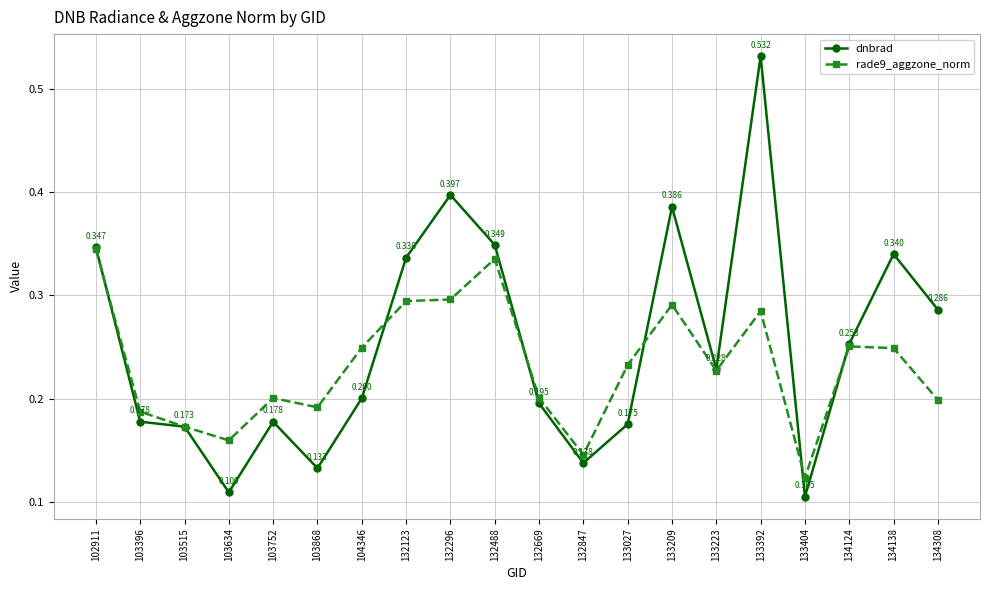

Count the number of data series in this chart.

2